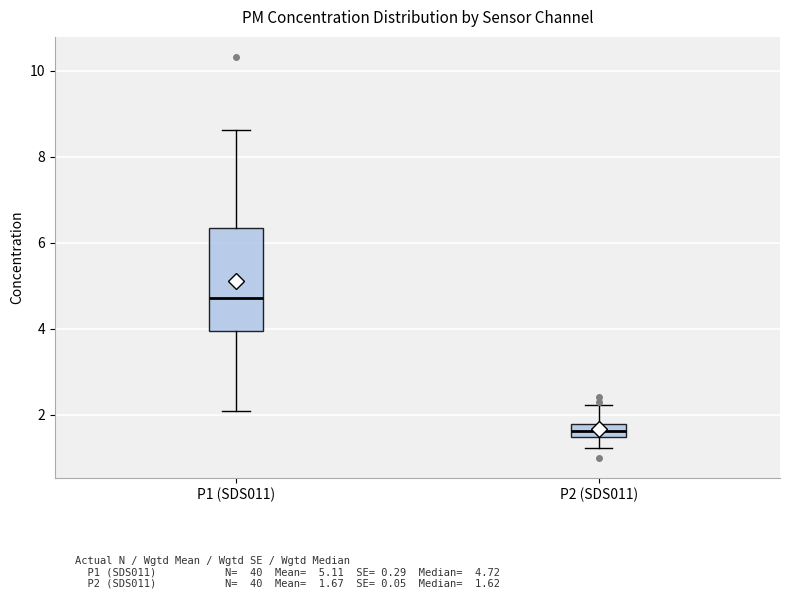

Which box has the lowest median line?

P2 (SDS011)